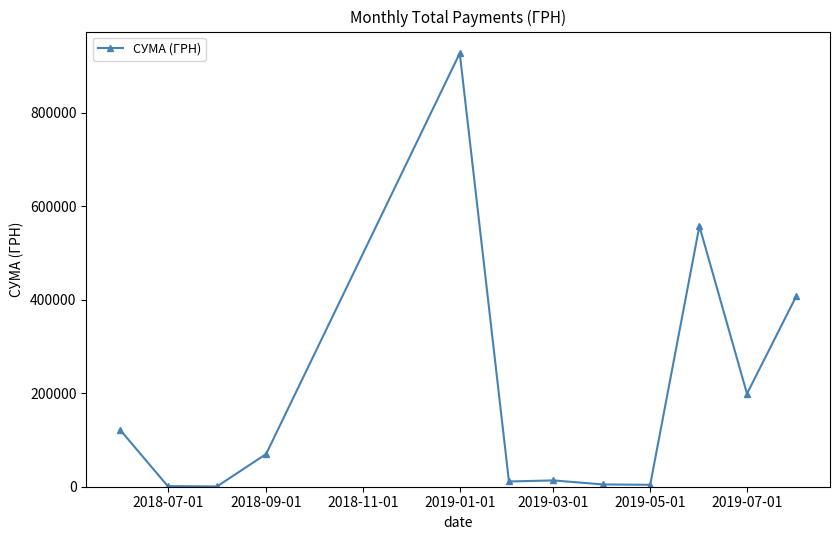

What is the value of the 5th point from the left?

927060.7